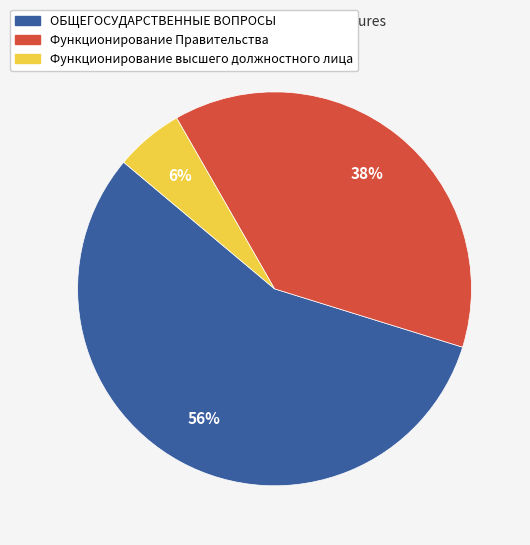

Which has a higher value, Функционирование Правительства or Функционирование высшего должностного лица?

Функционирование Правительства